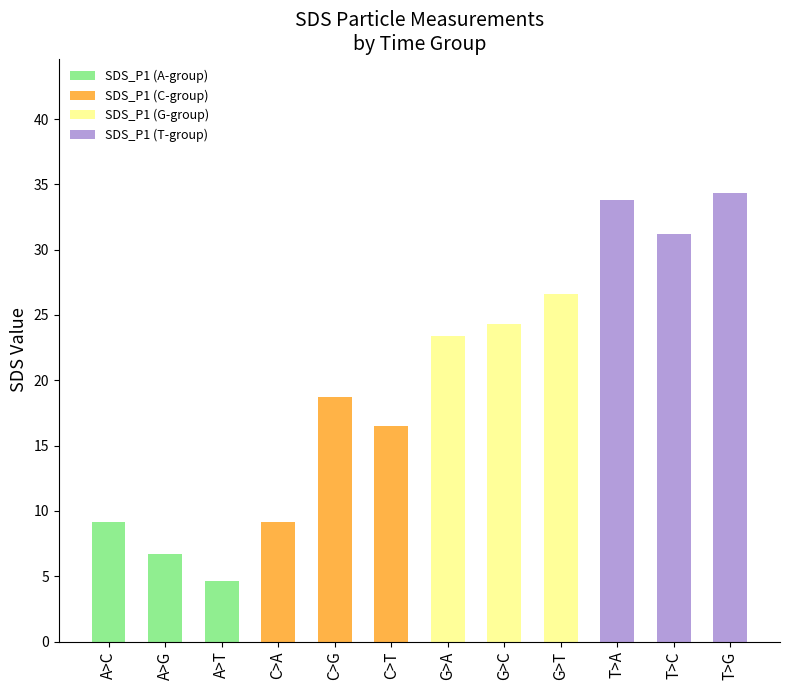

Reading left to right, extract all data points from this chart.

9.1	6.7	4.6	9.1	18.7	16.5	23.4	24.3	26.6	33.8	31.2	34.3